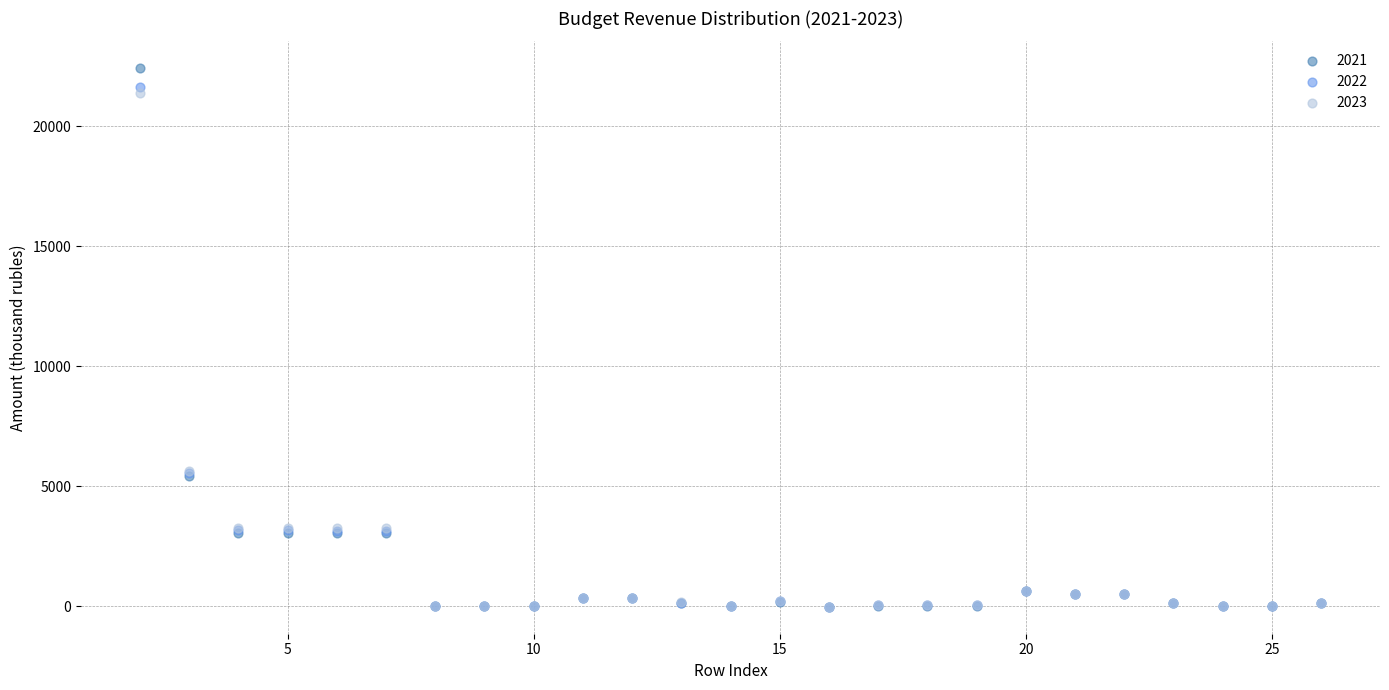

Which series has the largest Y range (max minus min)?

2021